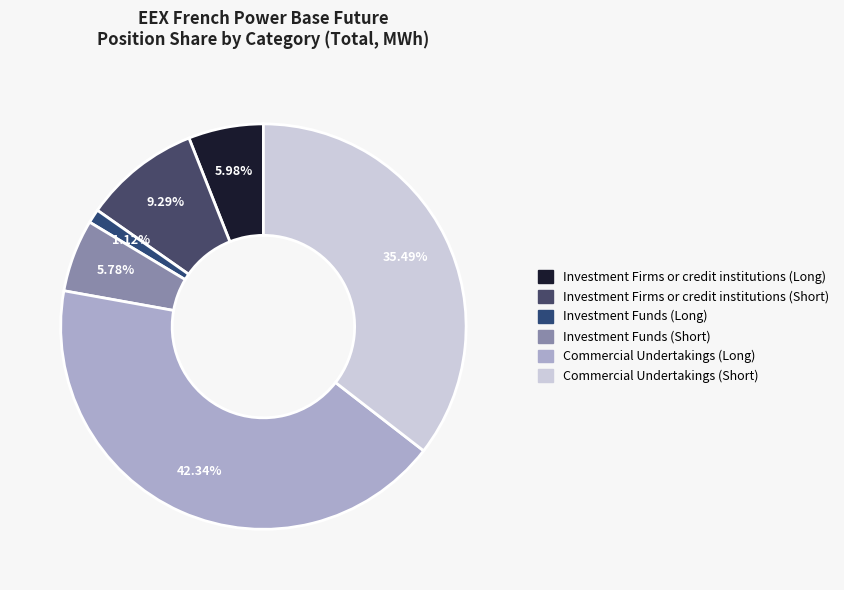

To the nearest percent, what is the combined percentage of Investment Funds (Short) and Investment Funds (Long)?

7%